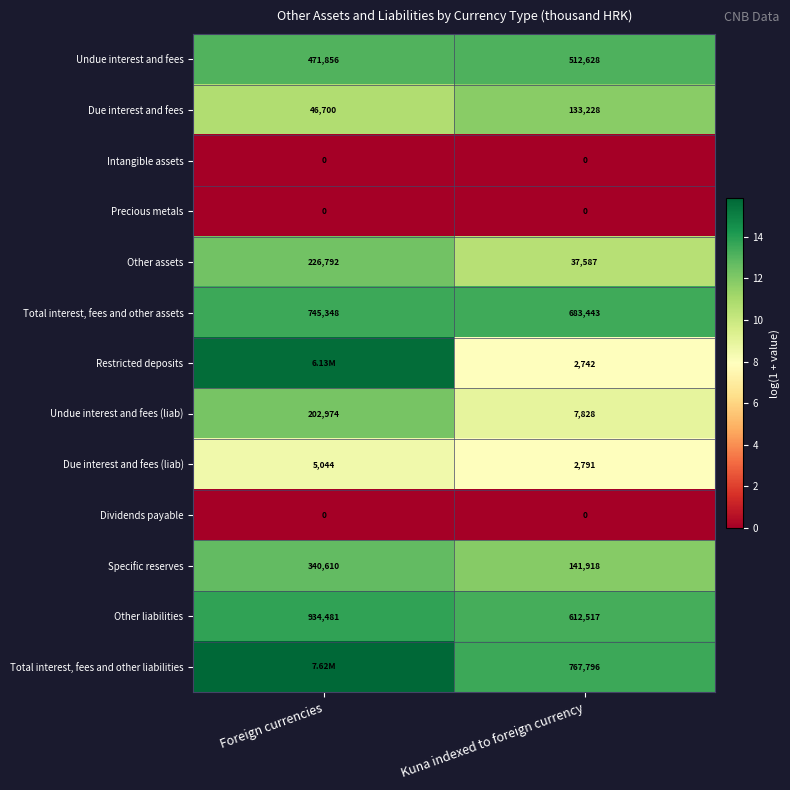

Which category has the highest value in the Due interest and fees (liab) series?

Foreign currencies